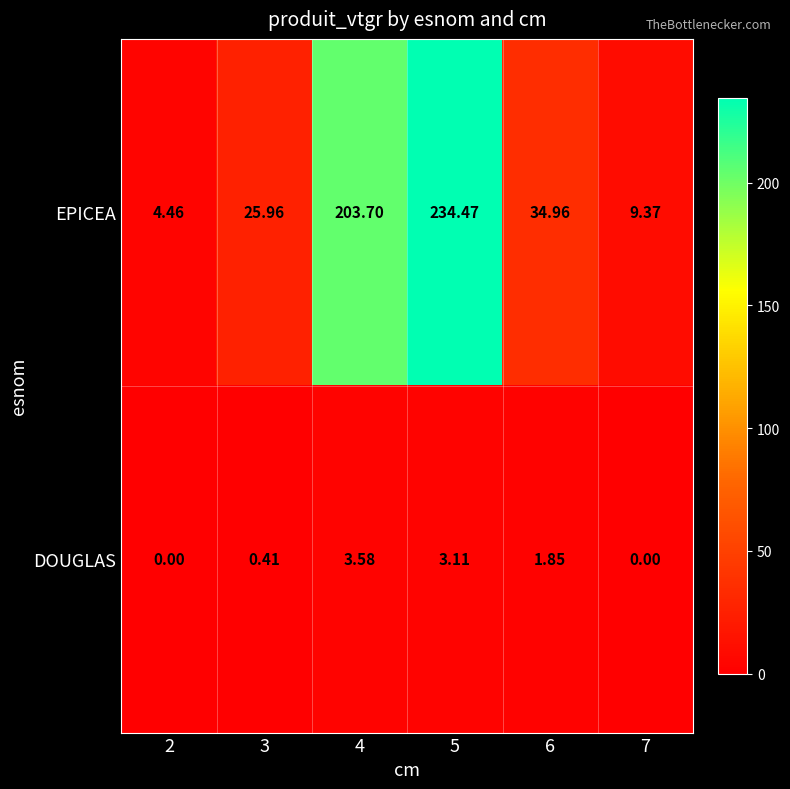

What is the total value across all series at 5?

237.6